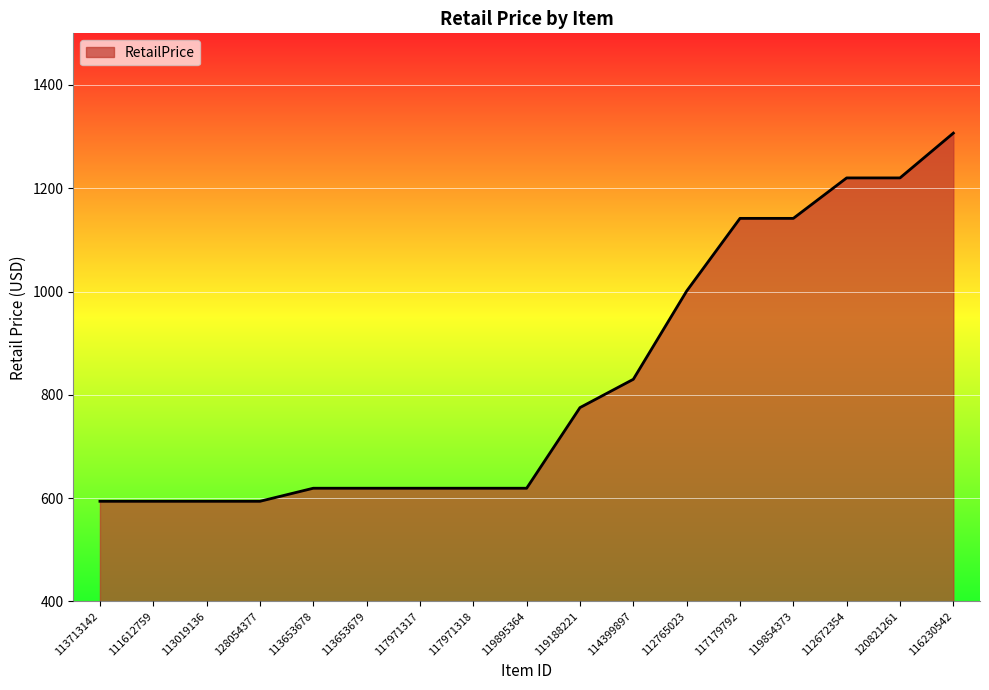

Reading left to right, what are all the values shown in this chart?

593.7	593.7	593.7	593.7	619.0	619.0	619.0	619.0	619.0	775.2	830.0	1000.9	1141.7	1141.7	1220.0	1220.0	1306.7